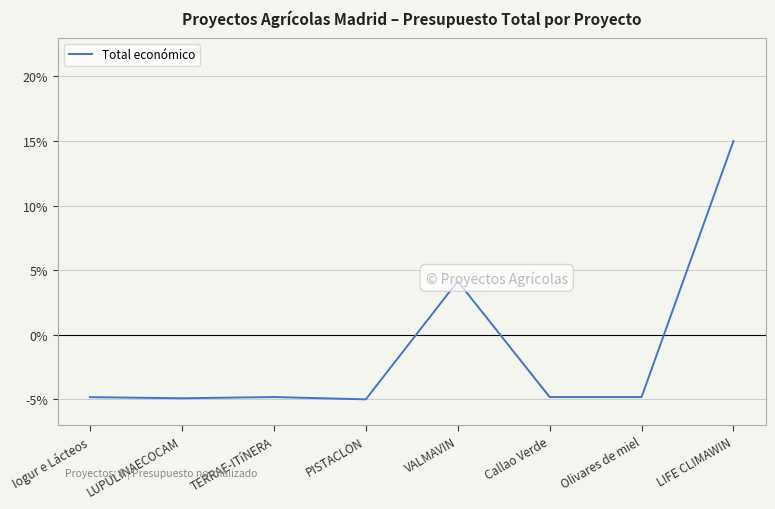

True or false: the data shows -4.9 at LUPULINAECOCAM.

True